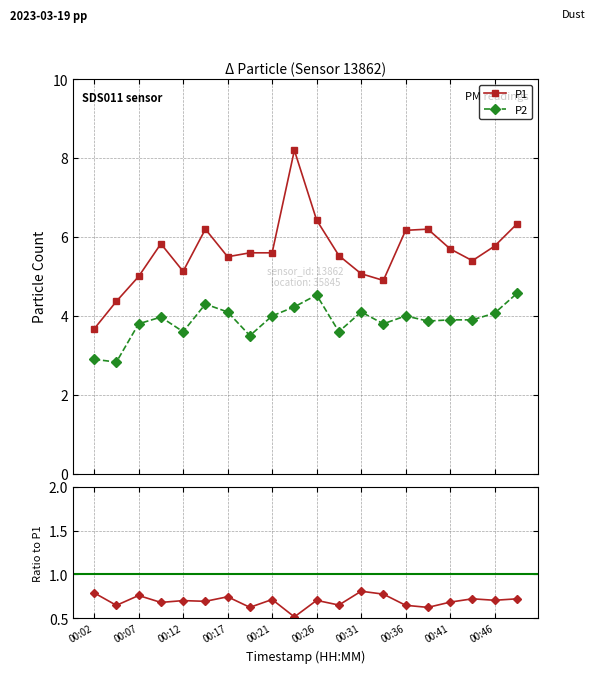

What is the value of the P1 point at the 4th from the left?

5.8